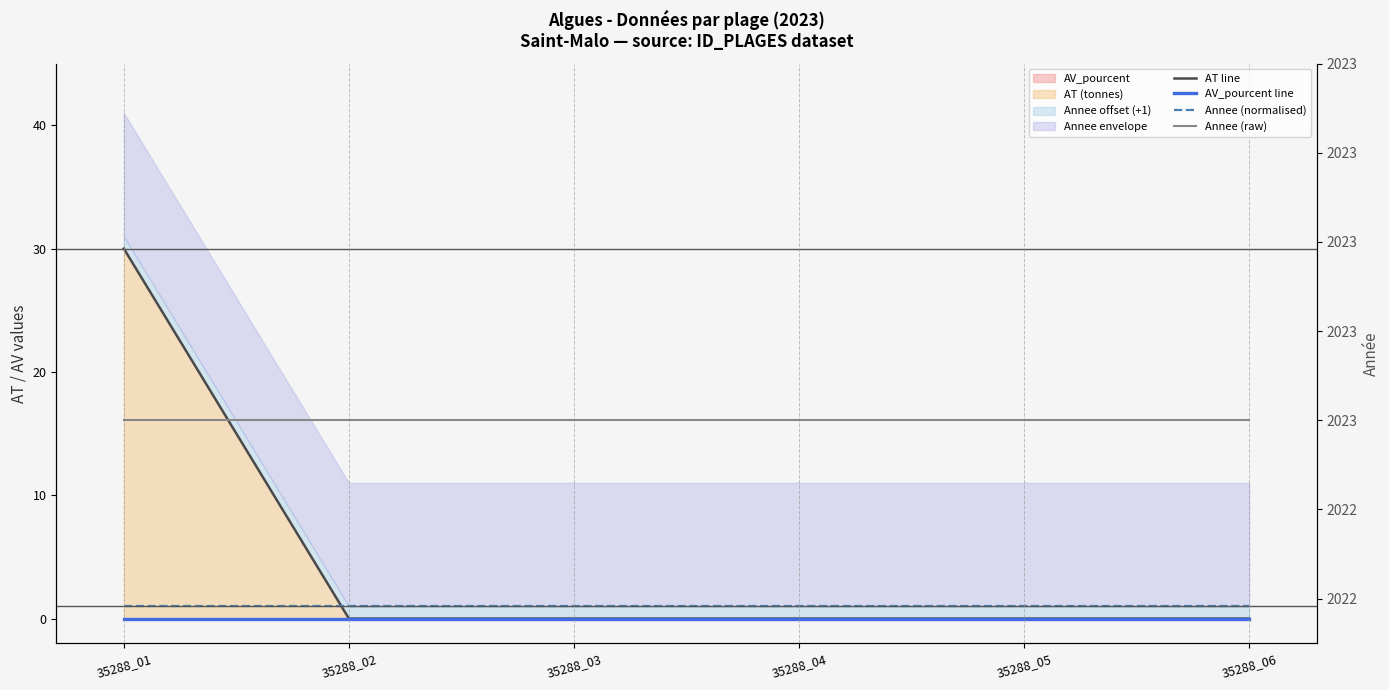

True or false: Annee (raw) has more than 1 points higher than both neighbors.

False